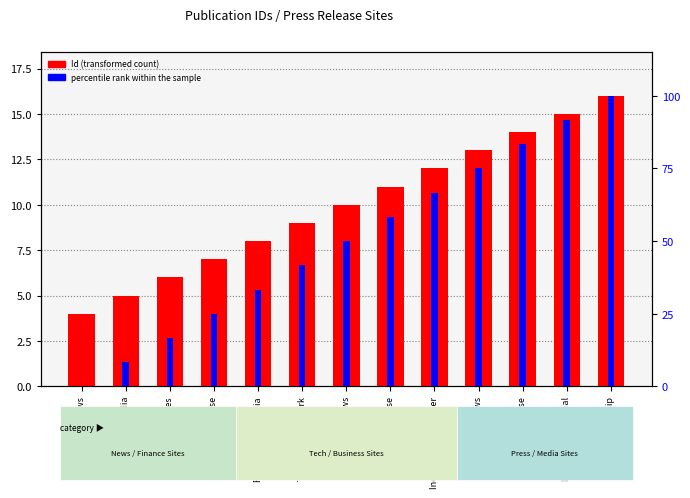

What is the maximum value for Id (transformed count)?

16.0